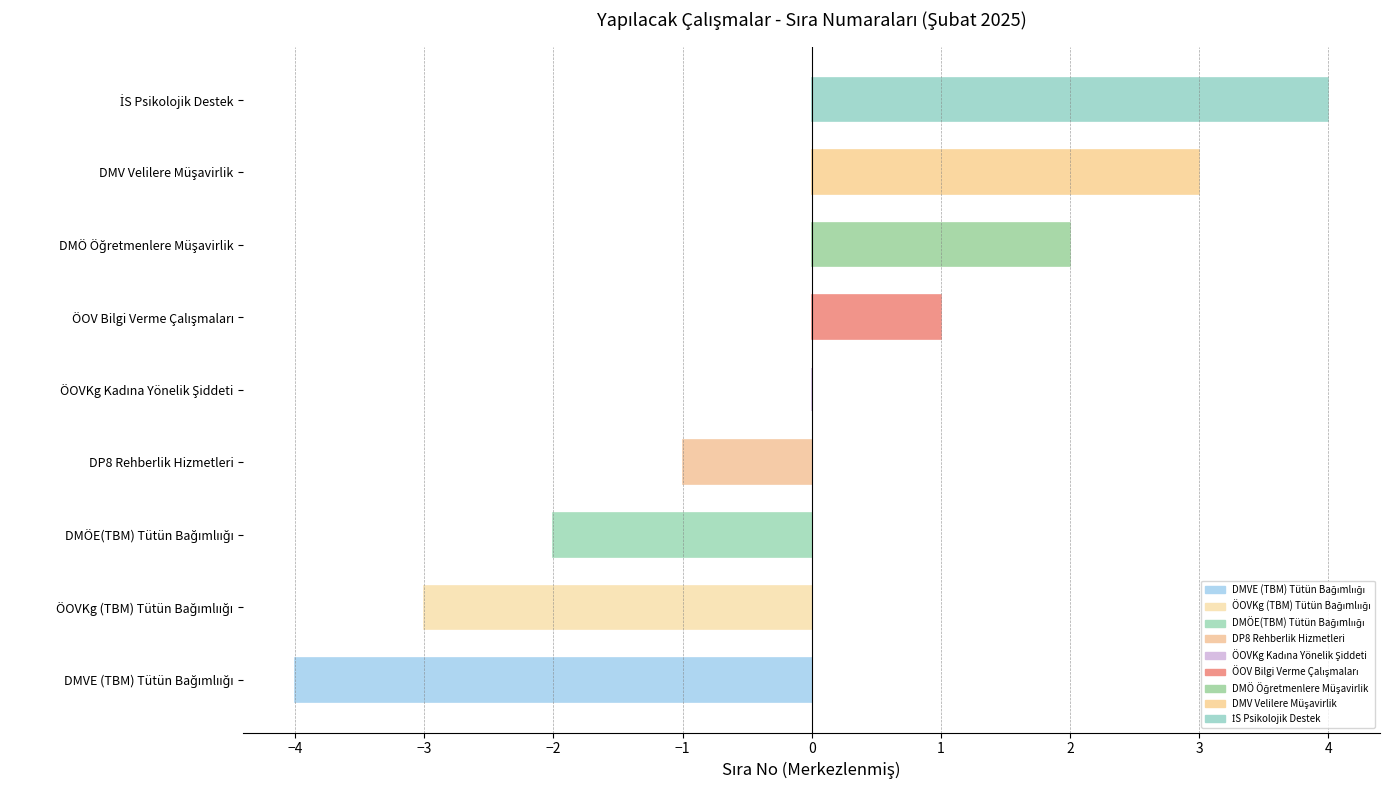

What is the maximum value shown in the chart?

4